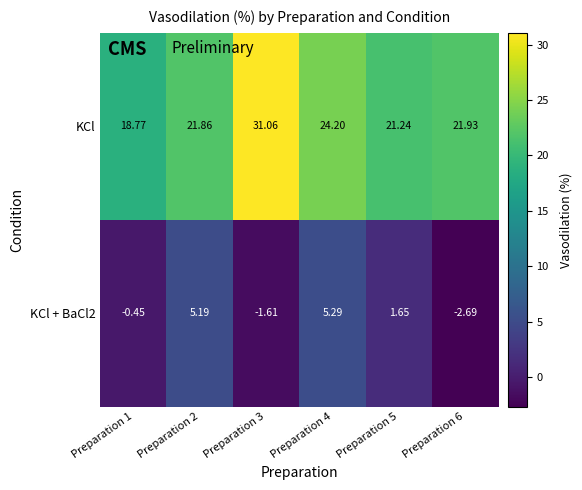

Which series has the largest total across all categories?

KCl